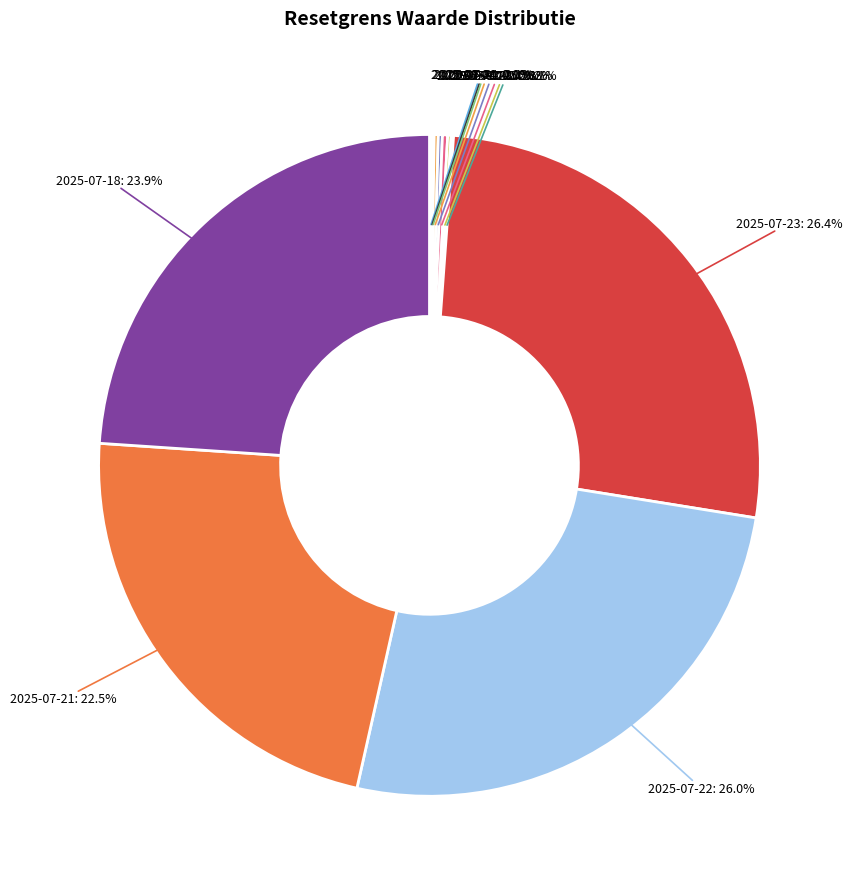

Does any single category account for the majority?

No